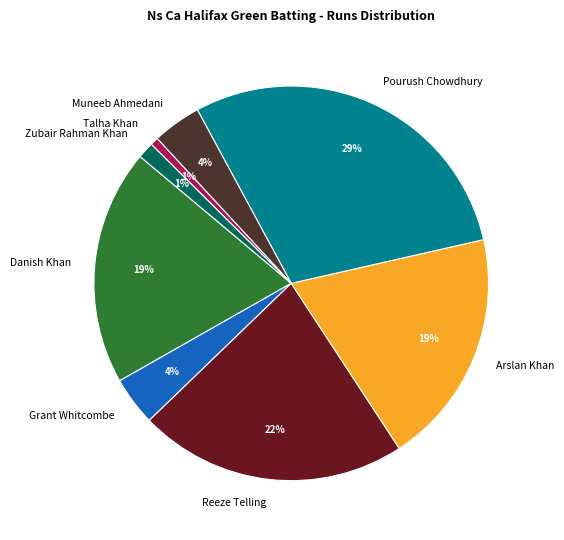

How many segments does this pie chart have?

8